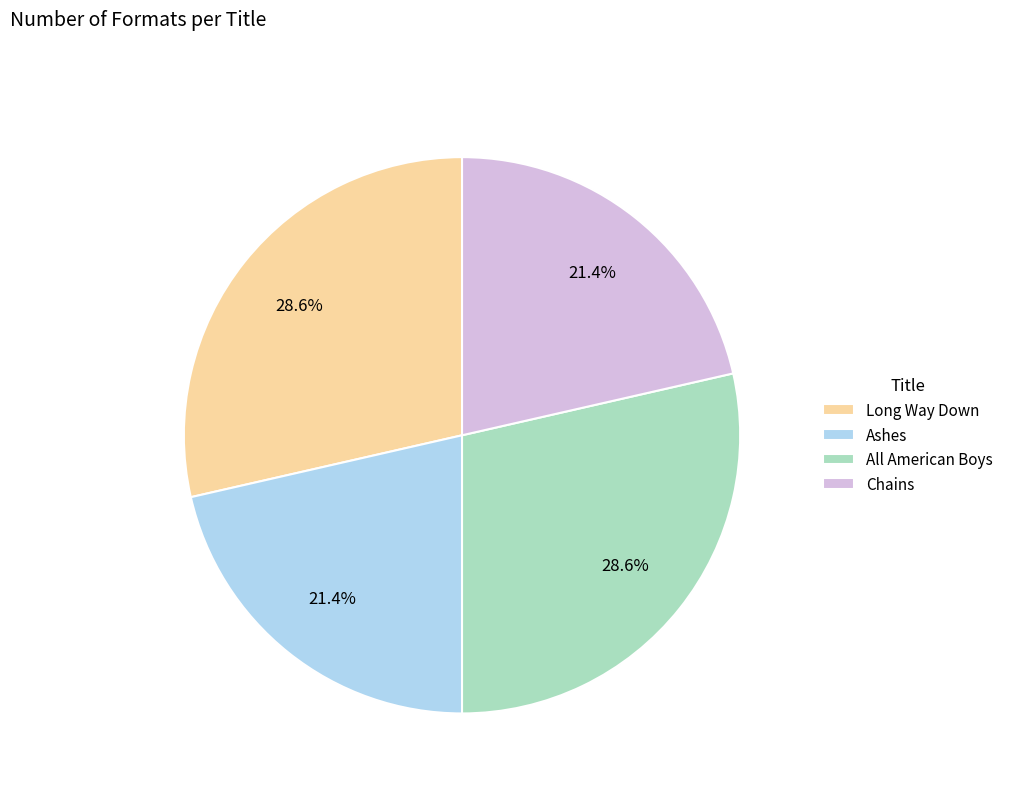

Does Long Way Down account for over 50% of the chart?

No